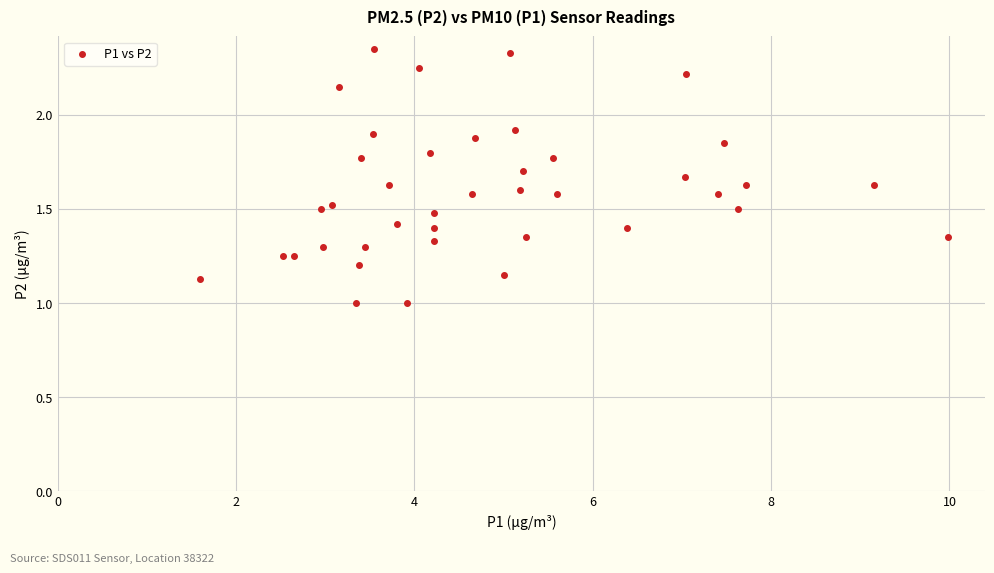

What is the range of X values (max minus min)?

8.4